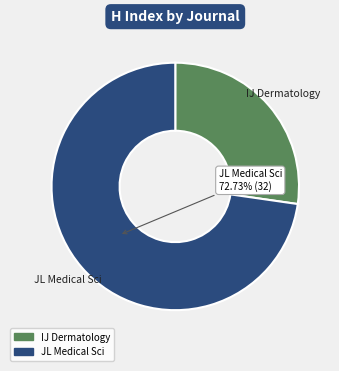

Is there any slice that represents more than half of the pie?

Yes